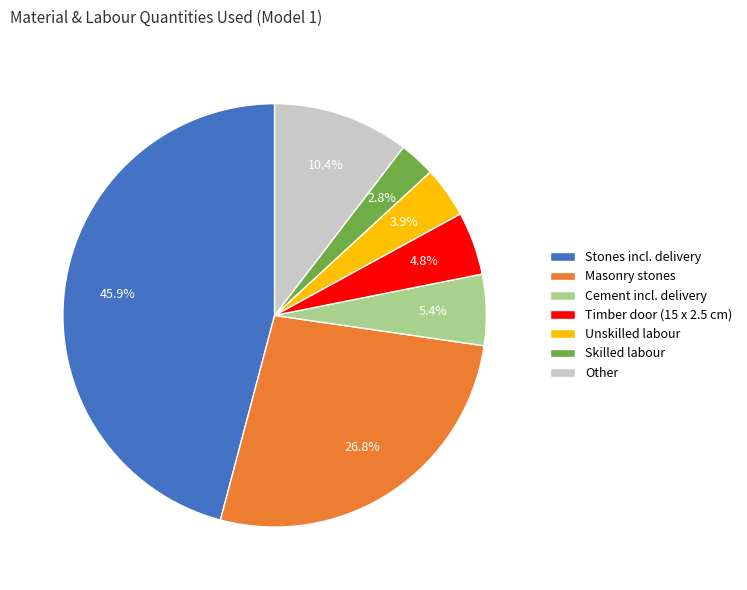

What is the total percentage of Unskilled labour and Cement incl. delivery?

9.3%